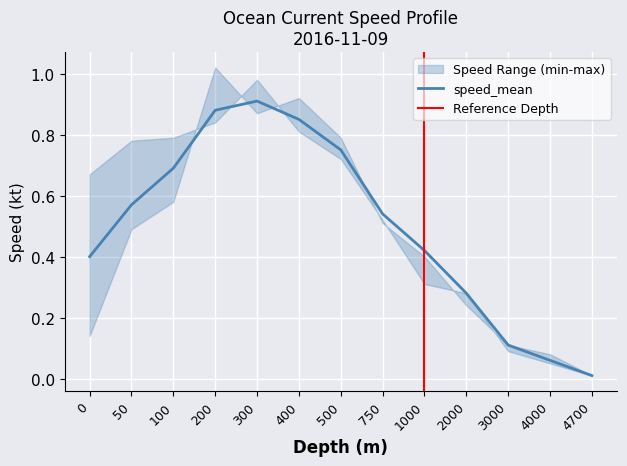

How many lines are shown in the chart?

3